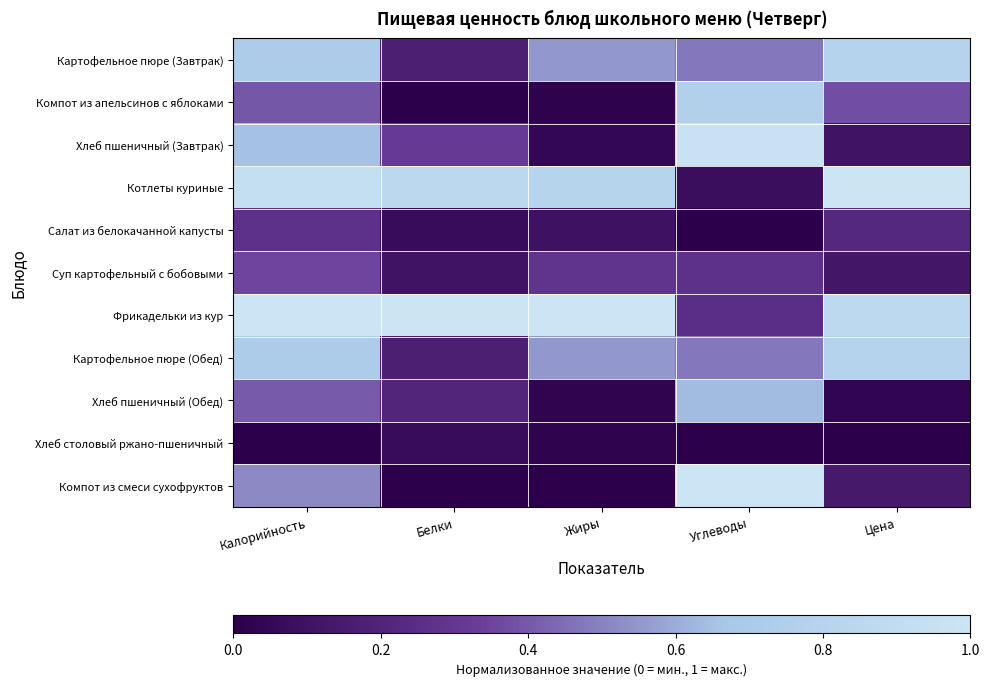

What is the greatest value displayed?

1.0